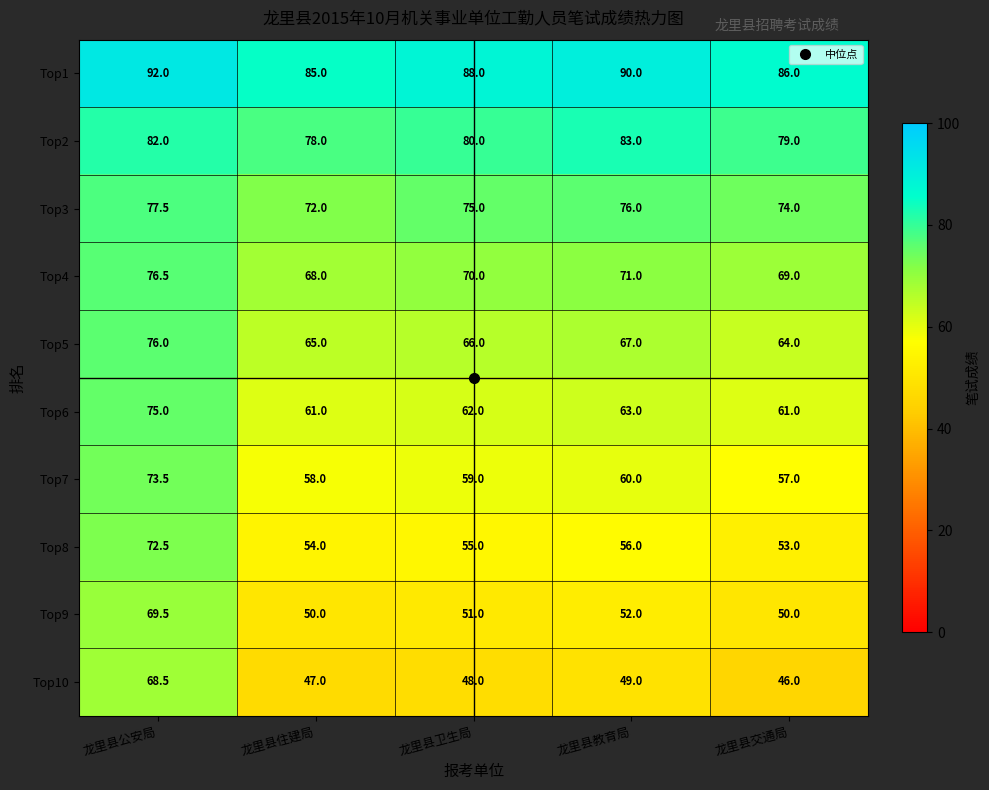

Which series has the widest spread of values?

Top10